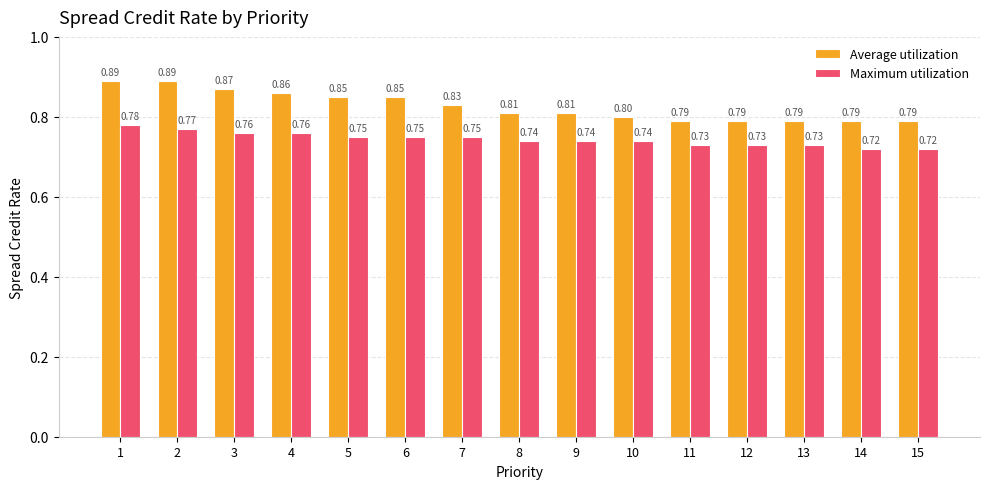

How many groups of bars are there?

15